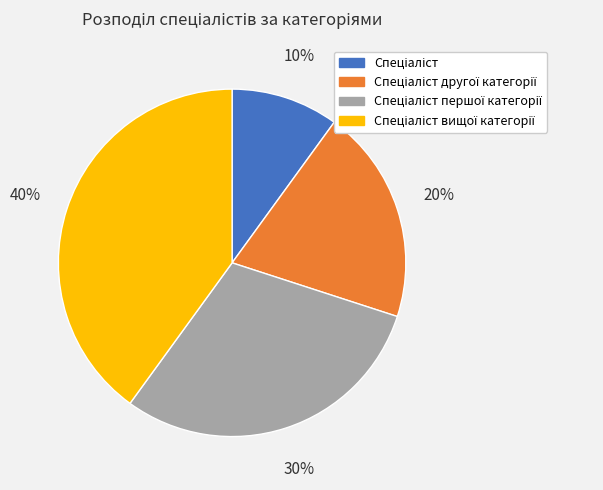

Is there any slice that represents more than half of the pie?

No